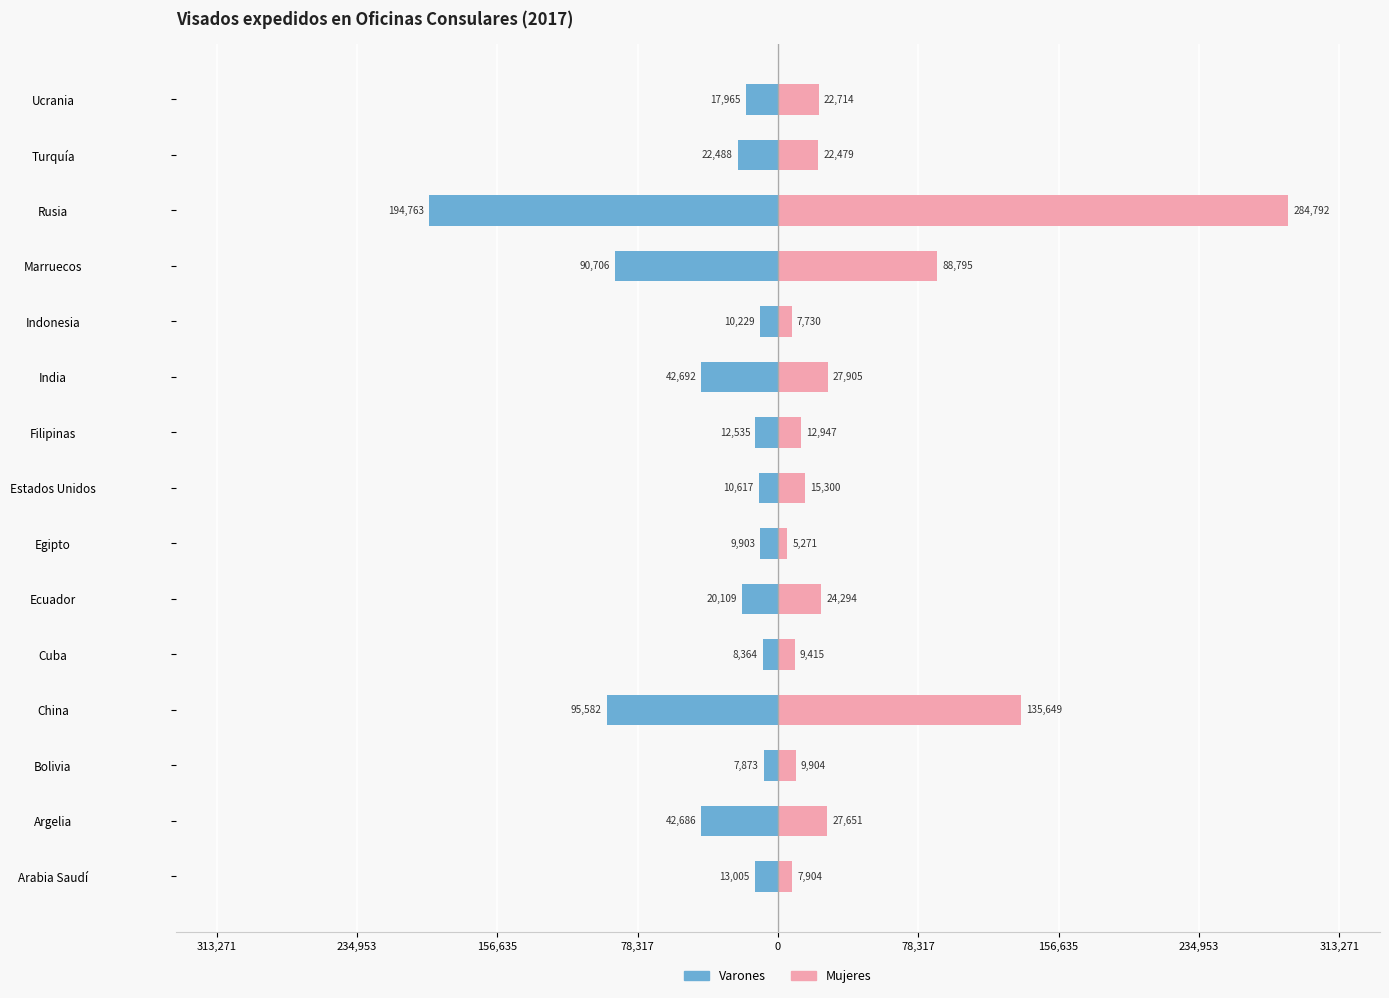

What is the minimum value for Mujeres?

5271